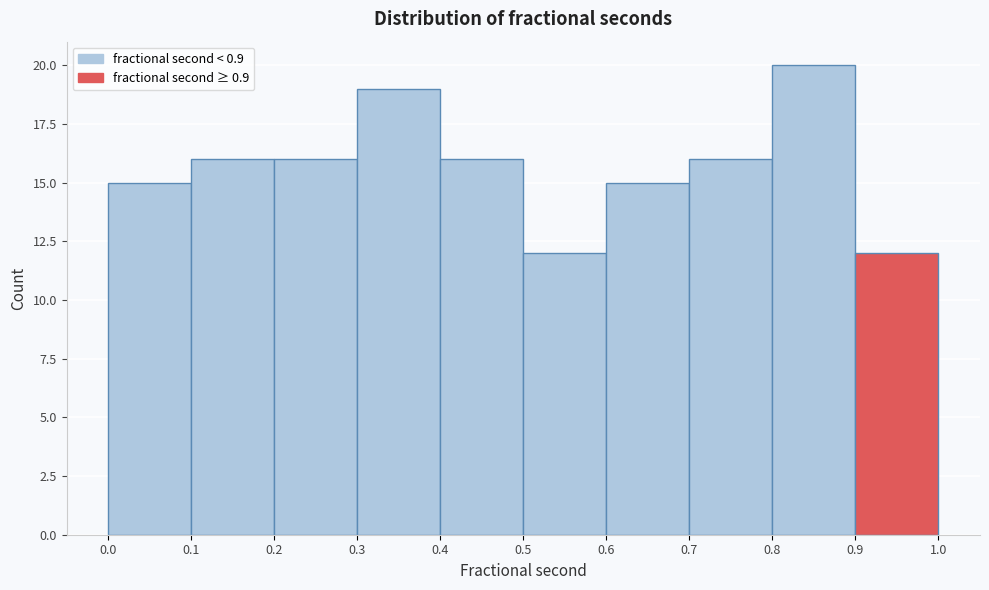

Reading left to right, list every bar in this chart as the range it spans on the x-axis followed by its height. The values are not printed on the chart, so give them approximately, as read against the axis.

0.0 to 0.1: 15
0.1 to 0.2: 16
0.2 to 0.3: 16
0.3 to 0.4: 19
0.4 to 0.5: 16
0.5 to 0.6: 12
0.6 to 0.7: 15
0.7 to 0.8: 16
0.8 to 0.9: 20
0.9 to 1.0: 12